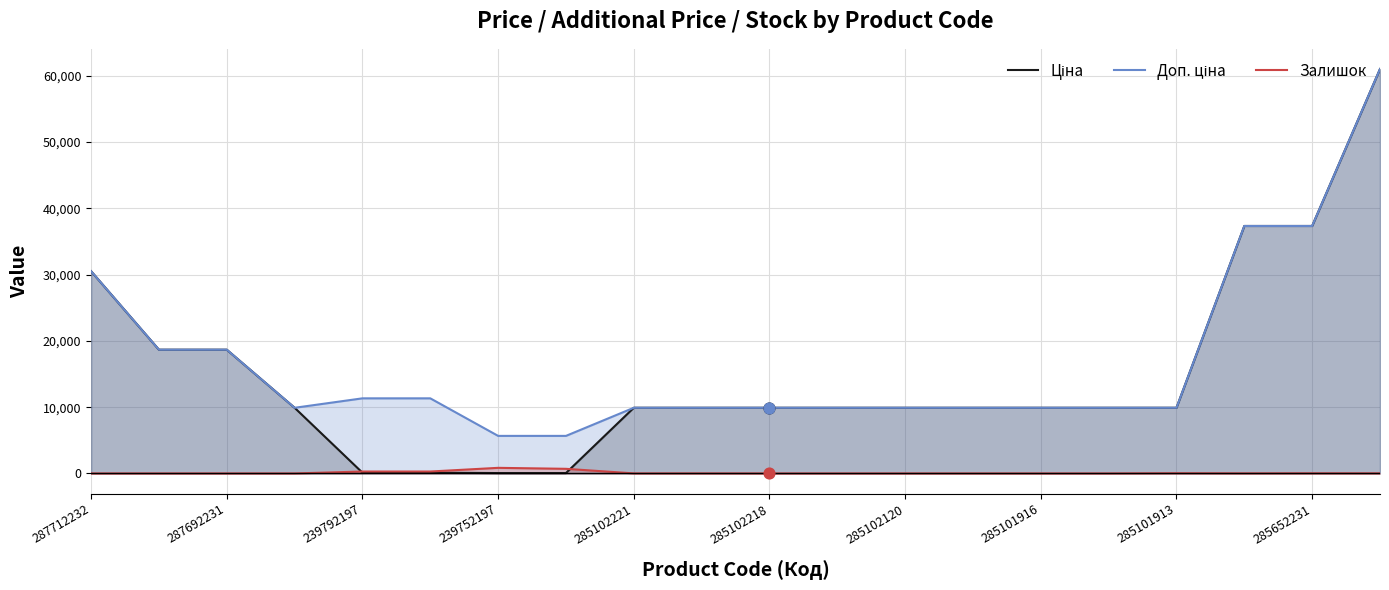

Which series has the largest total across all categories?

Доп. ціна